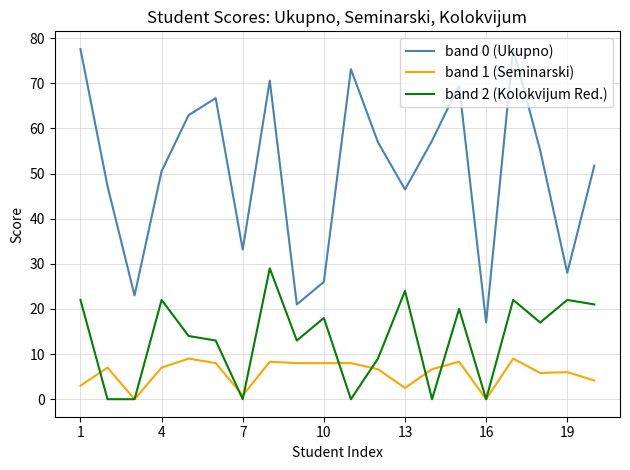

What are all the series names shown in the legend?

band 0 (Ukupno), band 1 (Seminarski), band 2 (Kolokvijum Red.)